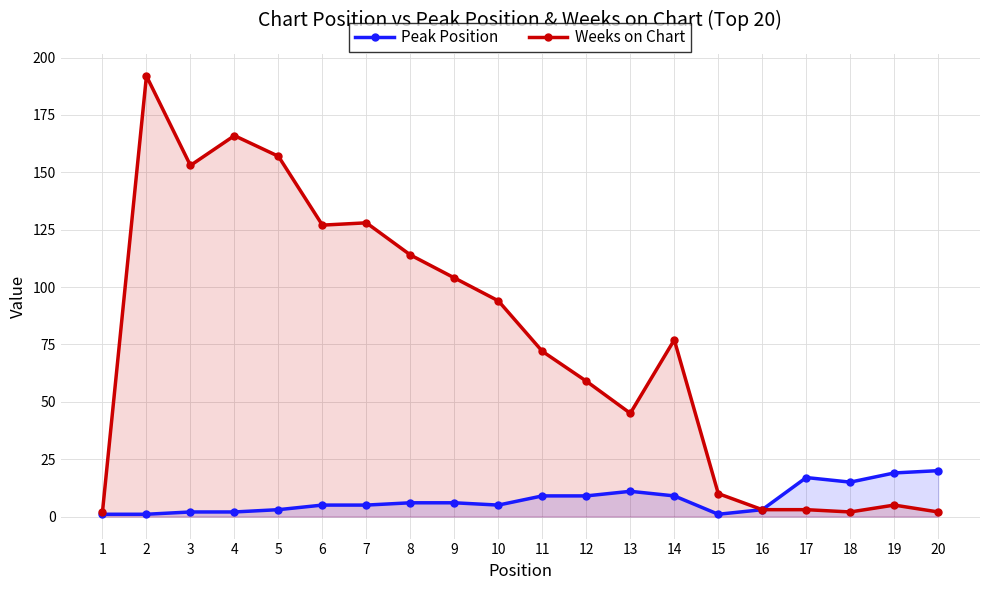

Is it true that Peak Position equals 3 at 4?

False